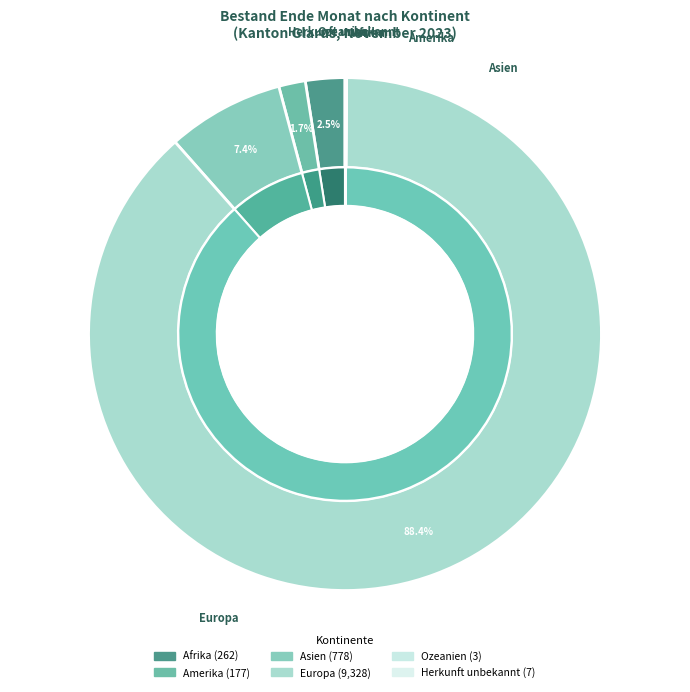

To the nearest percent, what is the combined percentage of Asien and Herkunft unbekannt?

7%